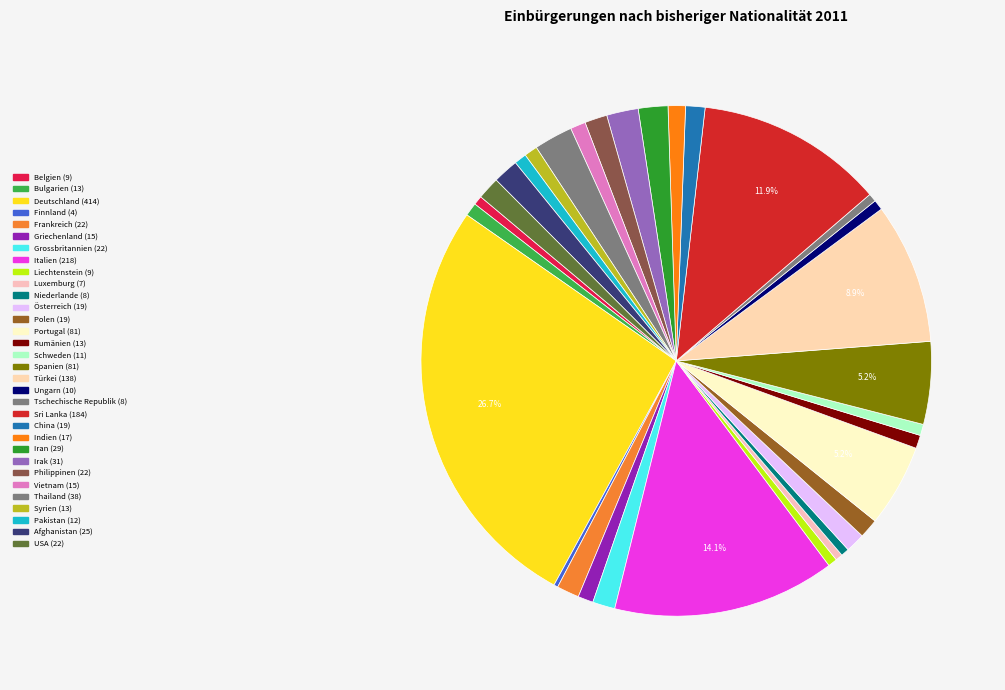

Is it true that Sri Lanka is 12% of the pie?

True